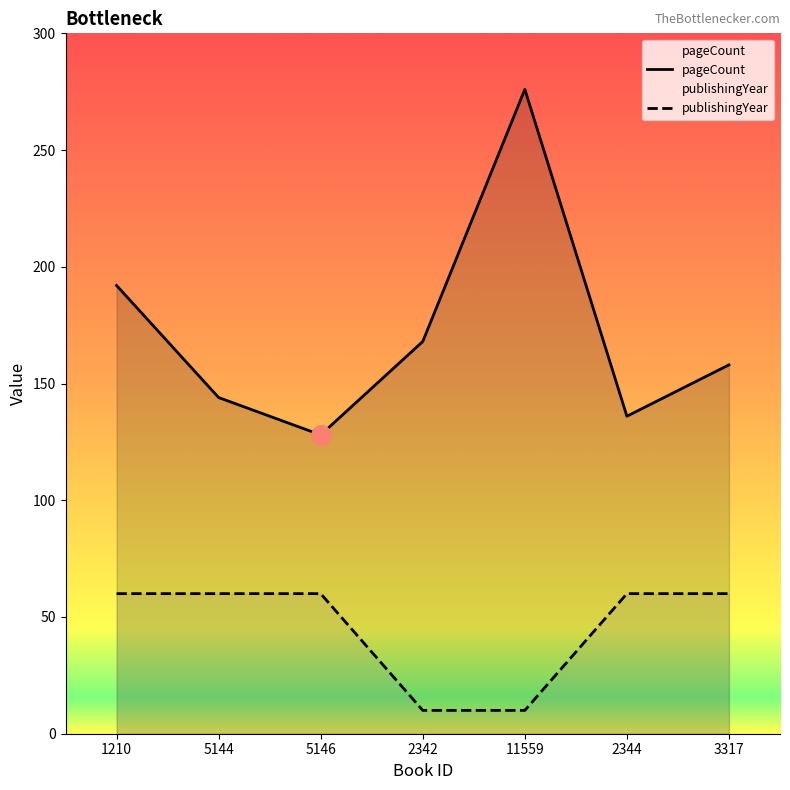

What is the label of the 6th point from the left?

2344